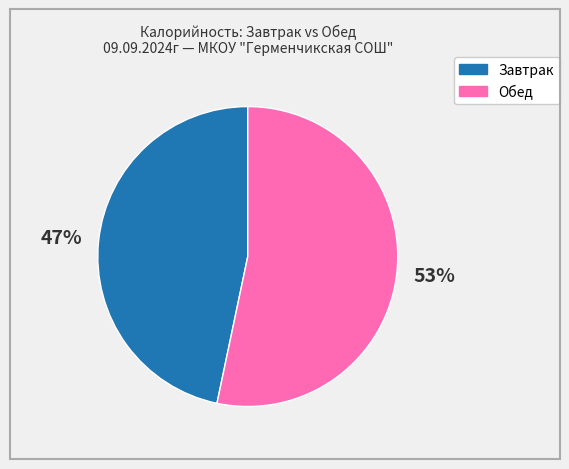

To the nearest percent, what is the average slice percentage?

50%